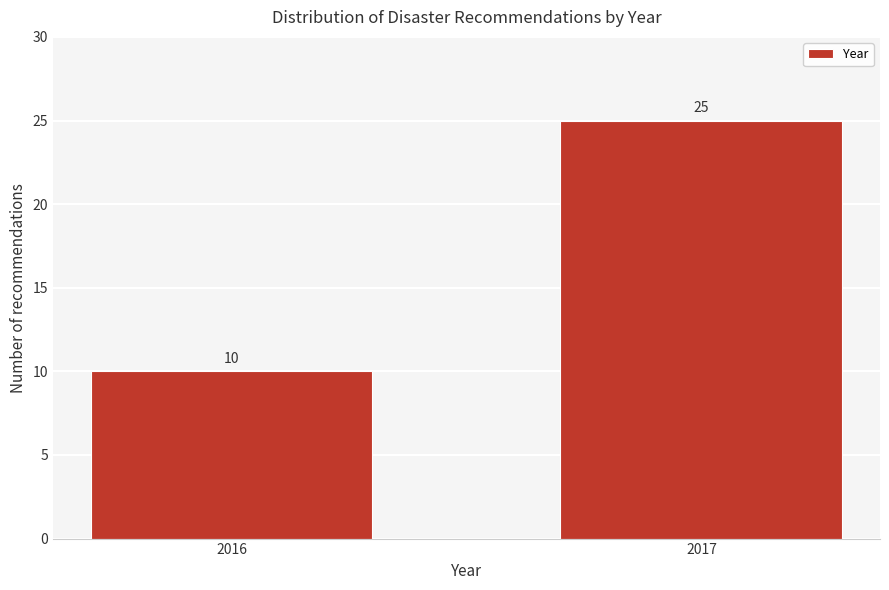

Reading left to right, extract all data points from this chart.

2016=10	2017=25